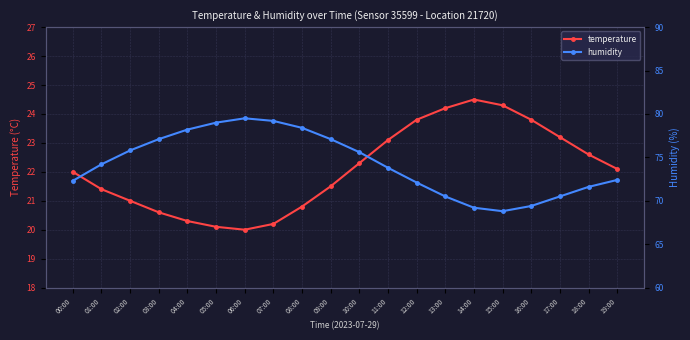

What is the difference between the maximum and minimum values in the temperature series?

4.5